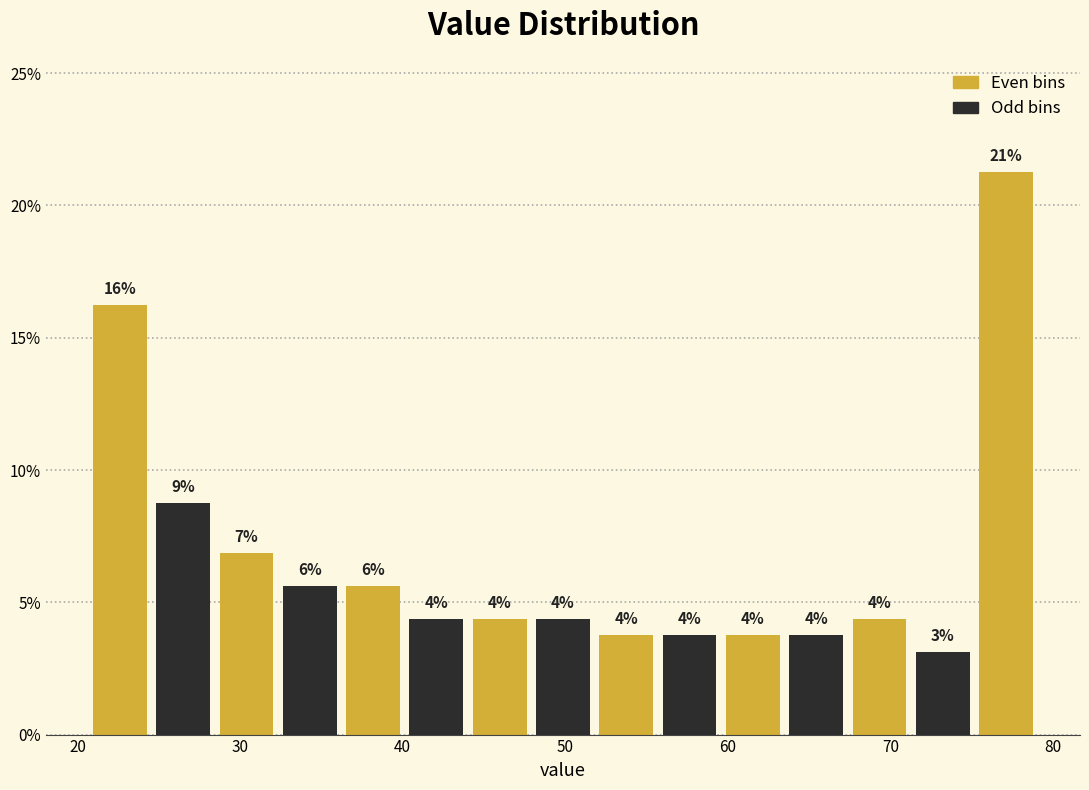

Around what value on the x-axis is the tallest bar? Give the approximate position of its centre, as read against the axis.

77